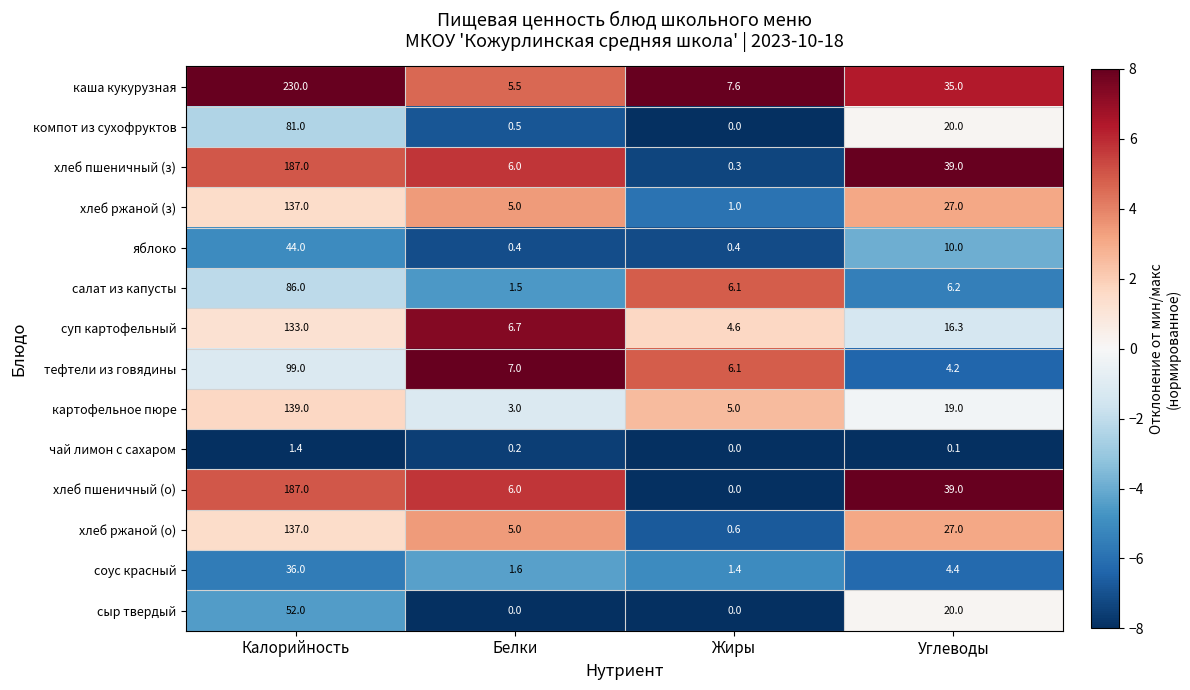

What is the total value across all series at Калорийность?

1549.4